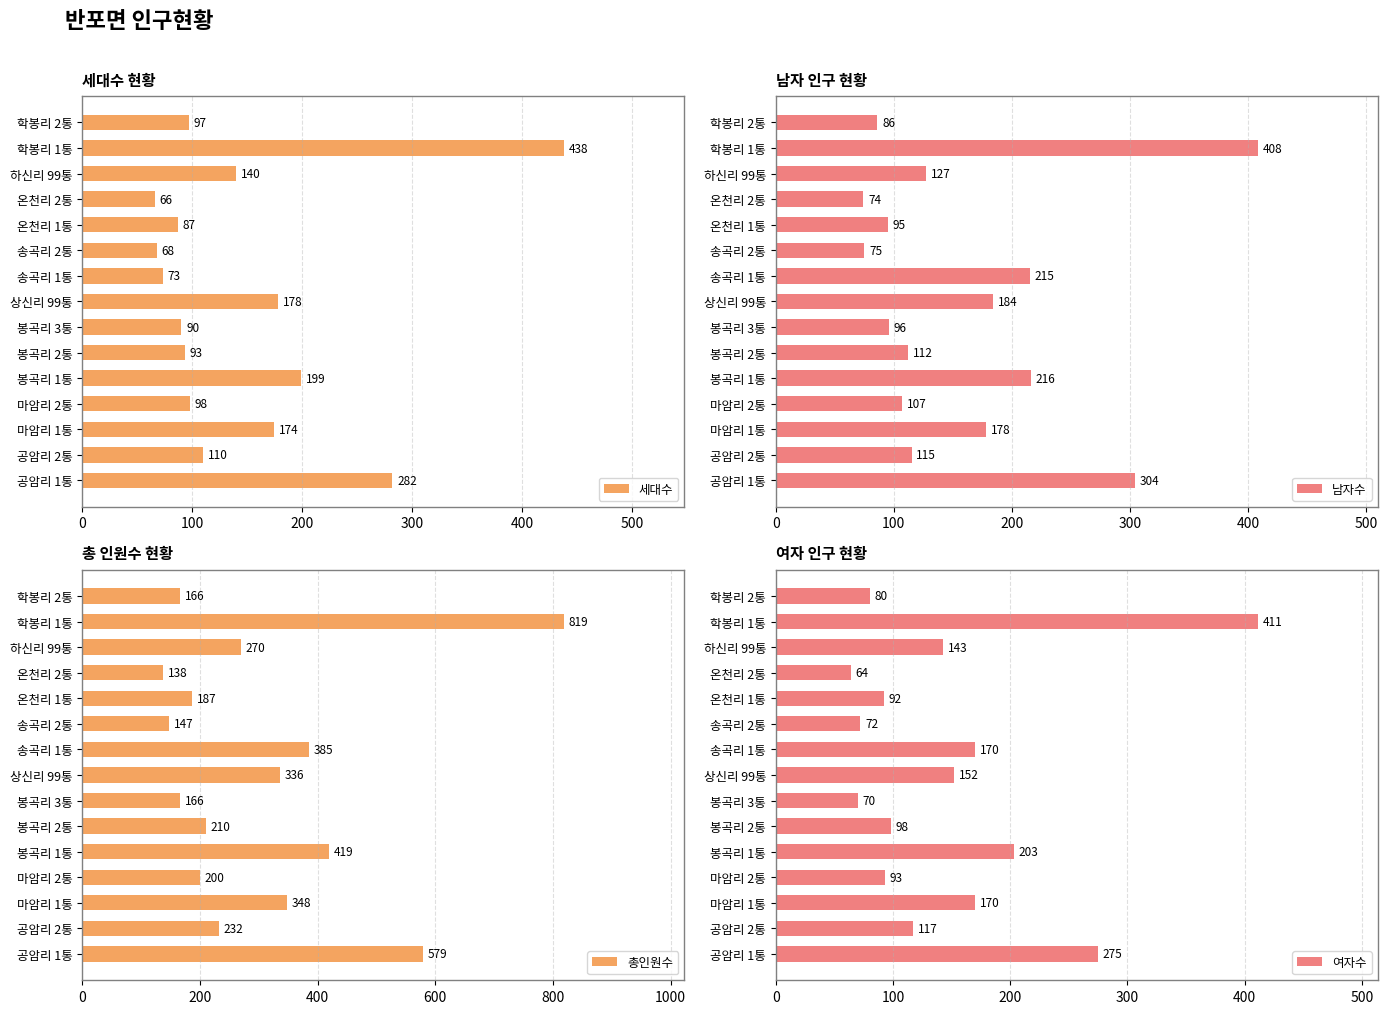

How many series are shown in this chart?

4